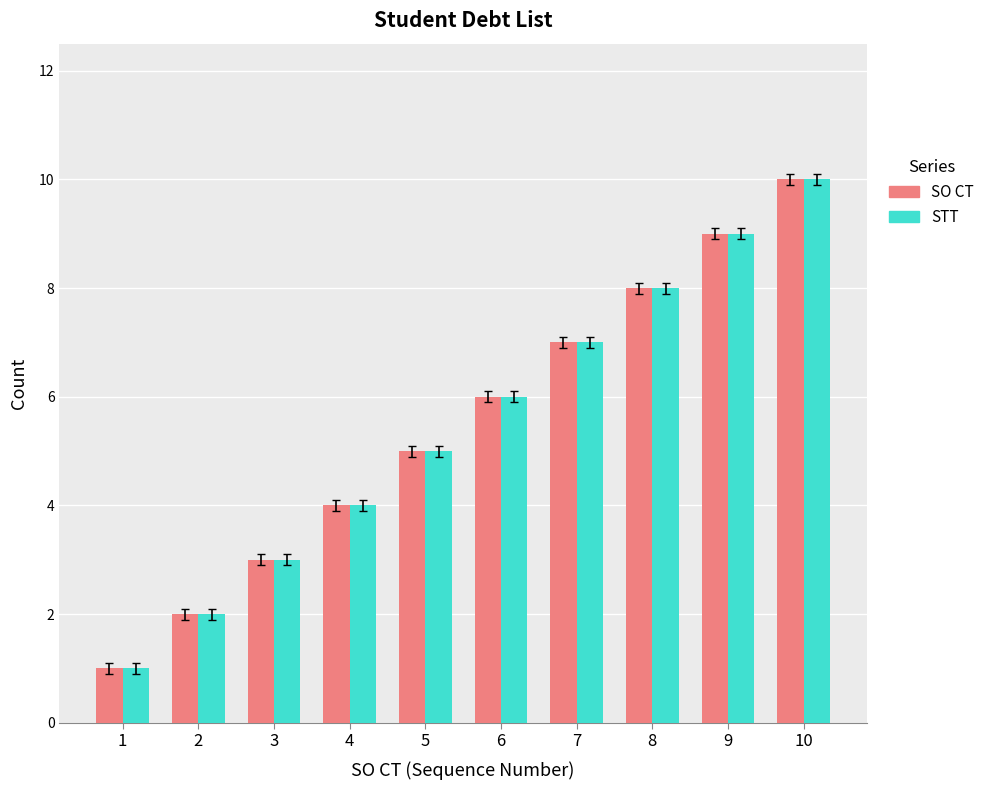

How many SO CT values are between 3 and 8?

6